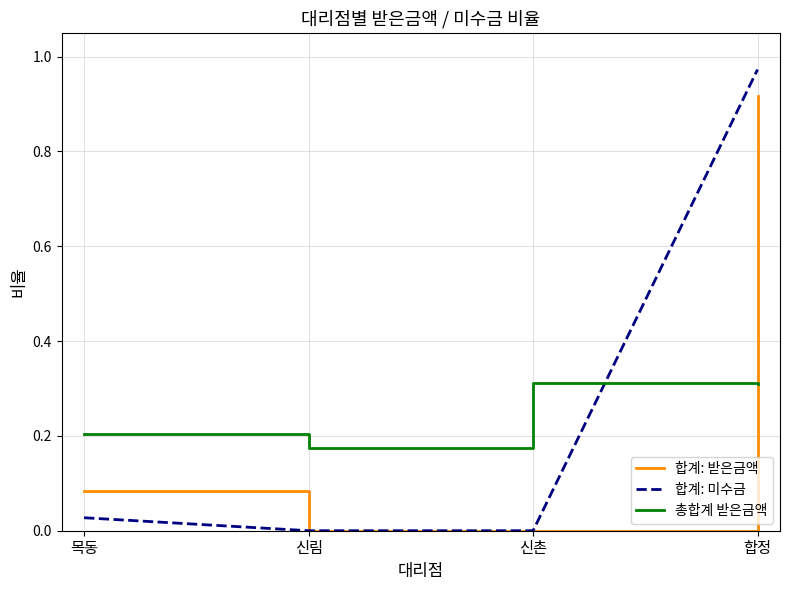

Which series has the widest spread of values?

합계: 미수금